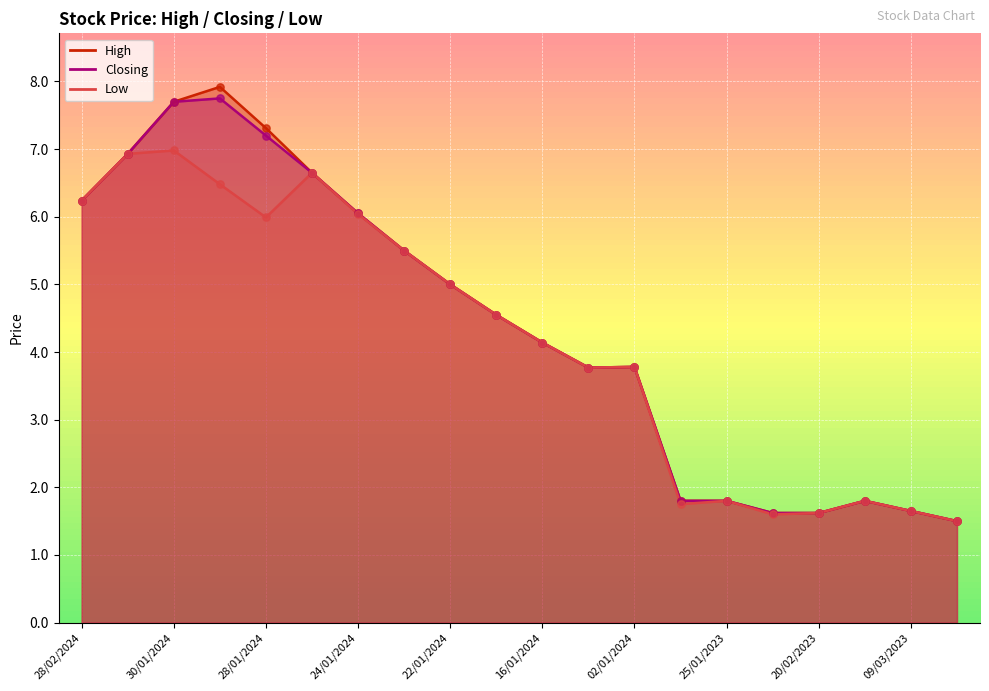

At which category is the sum across all series the highest?

30/01/2024